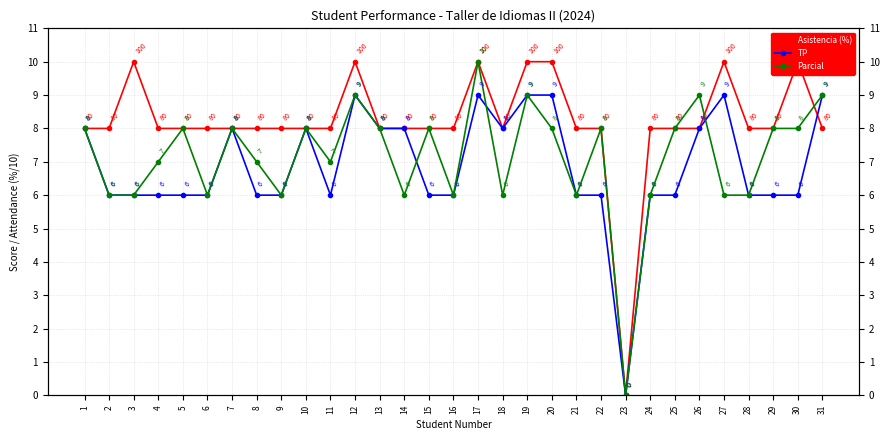

List the series in order of their peak value, lowest first.

TP, Asistencia (%), Parcial